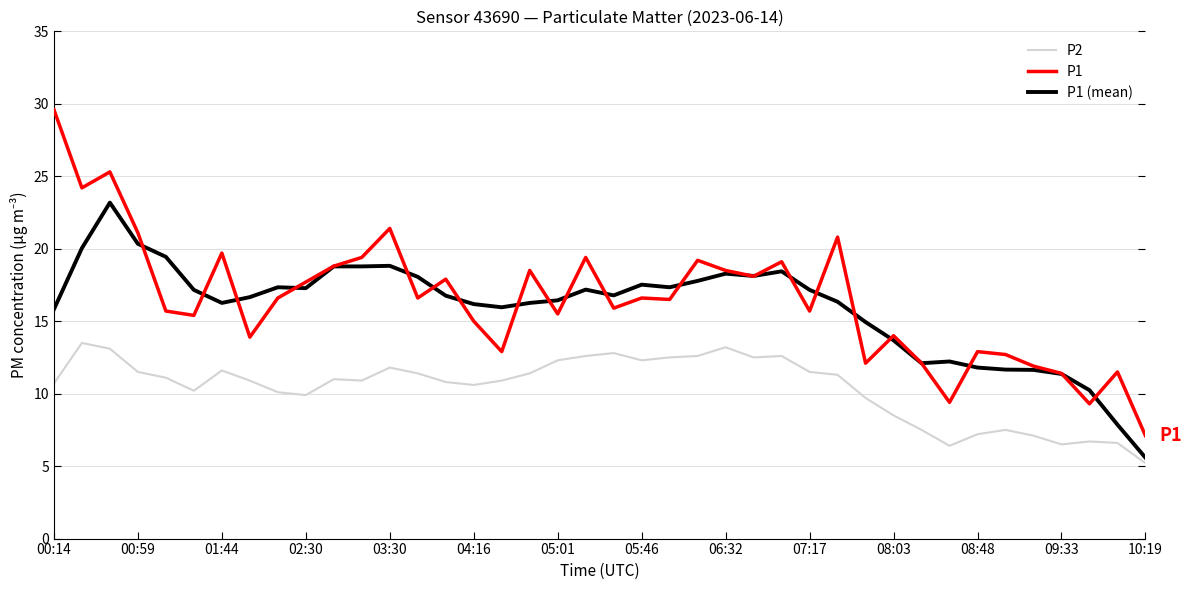

Rank the series by their maximum value, from highest to lowest.

P1, P1 (mean), P2